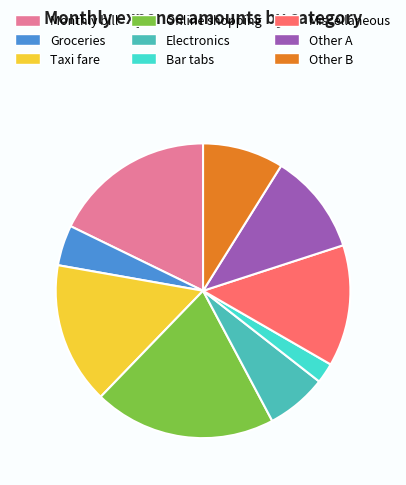

True or false: Groceries accounts for 4% of the total.

True